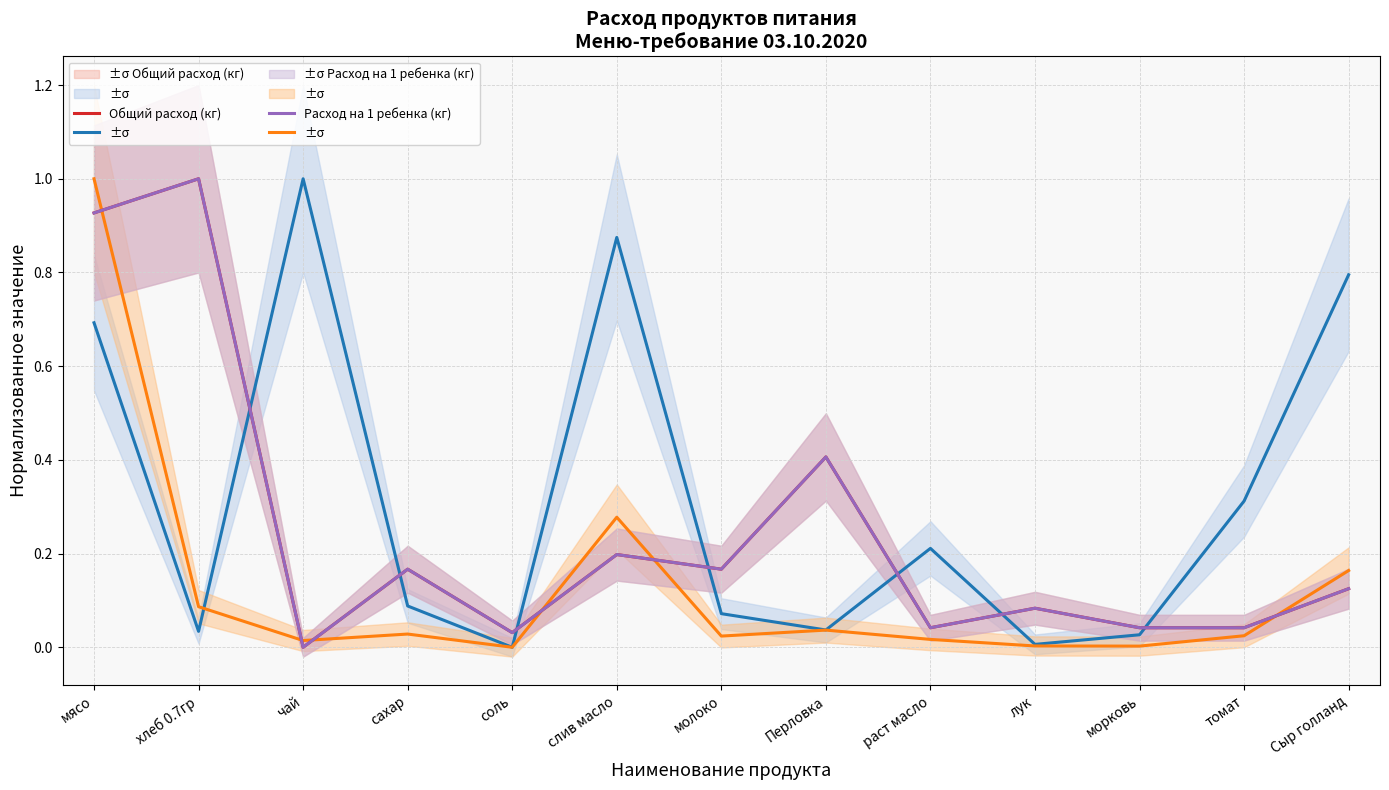

Reading right to left, extract all data points from this chart.

Цена (руб/кг): Сыр голланд=0.8	томат=0.3	морковь=0.0	лук=0.0	раст масло=0.2	Перловка=0.0	молоко=0.1	слив масло=0.9	соль=0.0	сахар=0.1	чай=1.0	хлеб 0.7гр=0.0	мясо=0.7
Сумма (руб): Сыр голланд=0.2	томат=0.0	морковь=0.0	лук=0.0	раст масло=0.0	Перловка=0.0	молоко=0.0	слив масло=0.3	соль=0.0	сахар=0.0	чай=0.0	хлеб 0.7гр=0.1	мясо=1.0
Общий расход (кг): Сыр голланд=0.1	томат=0.0	морковь=0.0	лук=0.1	раст масло=0.0	Перловка=0.4	молоко=0.2	слив масло=0.2	соль=0.0	сахар=0.2	чай=0.0	хлеб 0.7гр=1.0	мясо=0.9
Расход на 1 ребенка (кг): Сыр голланд=0.1	томат=0.0	морковь=0.0	лук=0.1	раст масло=0.0	Перловка=0.4	молоко=0.2	слив масло=0.2	соль=0.0	сахар=0.2	чай=0.0	хлеб 0.7гр=1.0	мясо=0.9